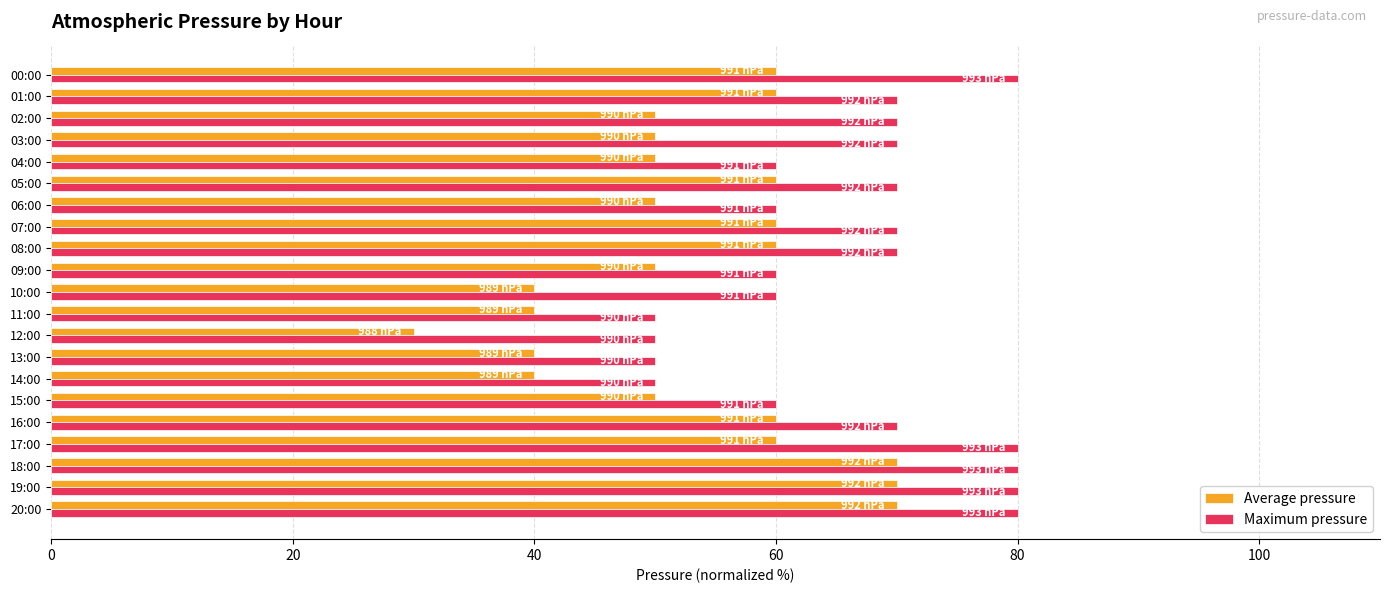

Between 17:00 and 20:00, which series saw the biggest shift?

Average pressure